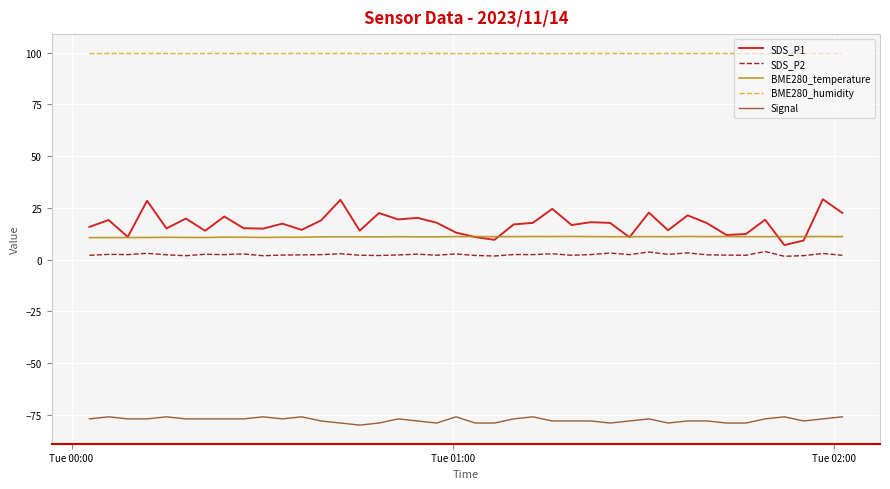

Which series has the largest range (max minus min)?

SDS_P1